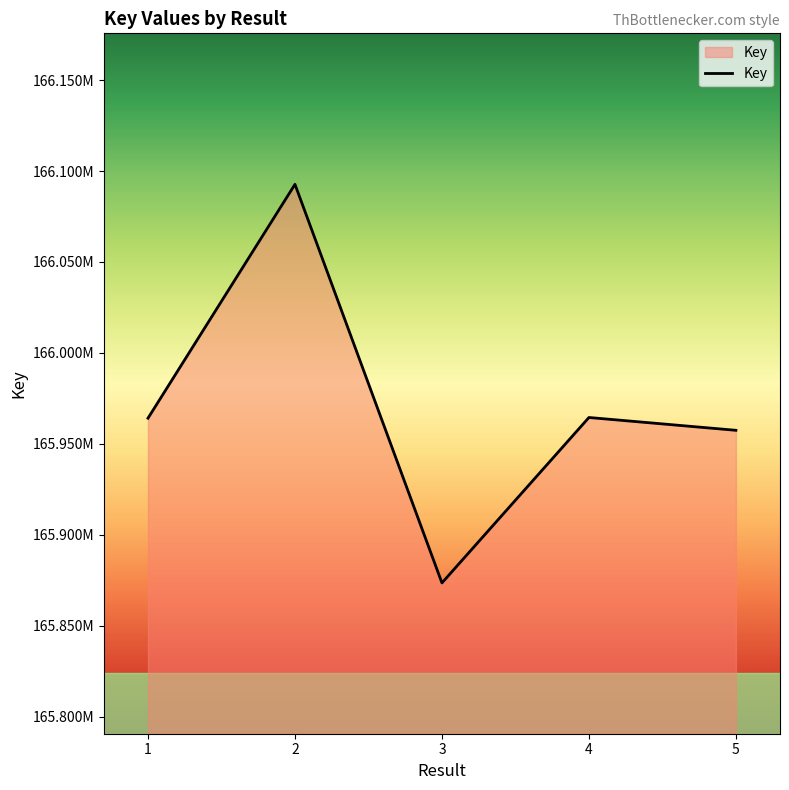

Does the chart display data point markers on the line(s)?

No